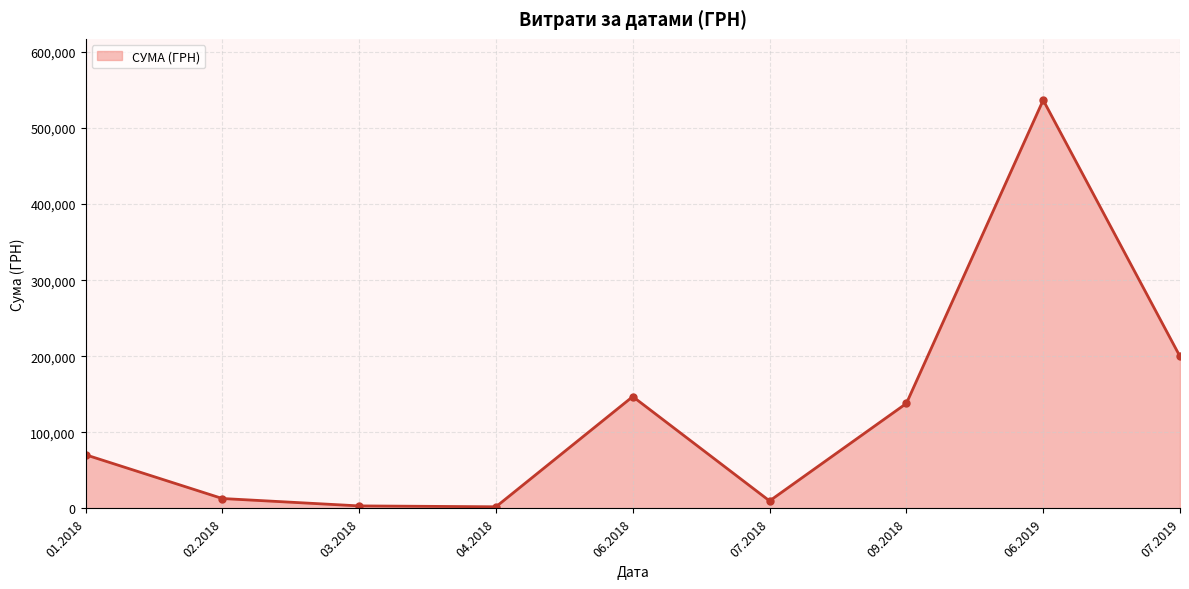

What is the difference between the second highest and second lowest values?

196361.1